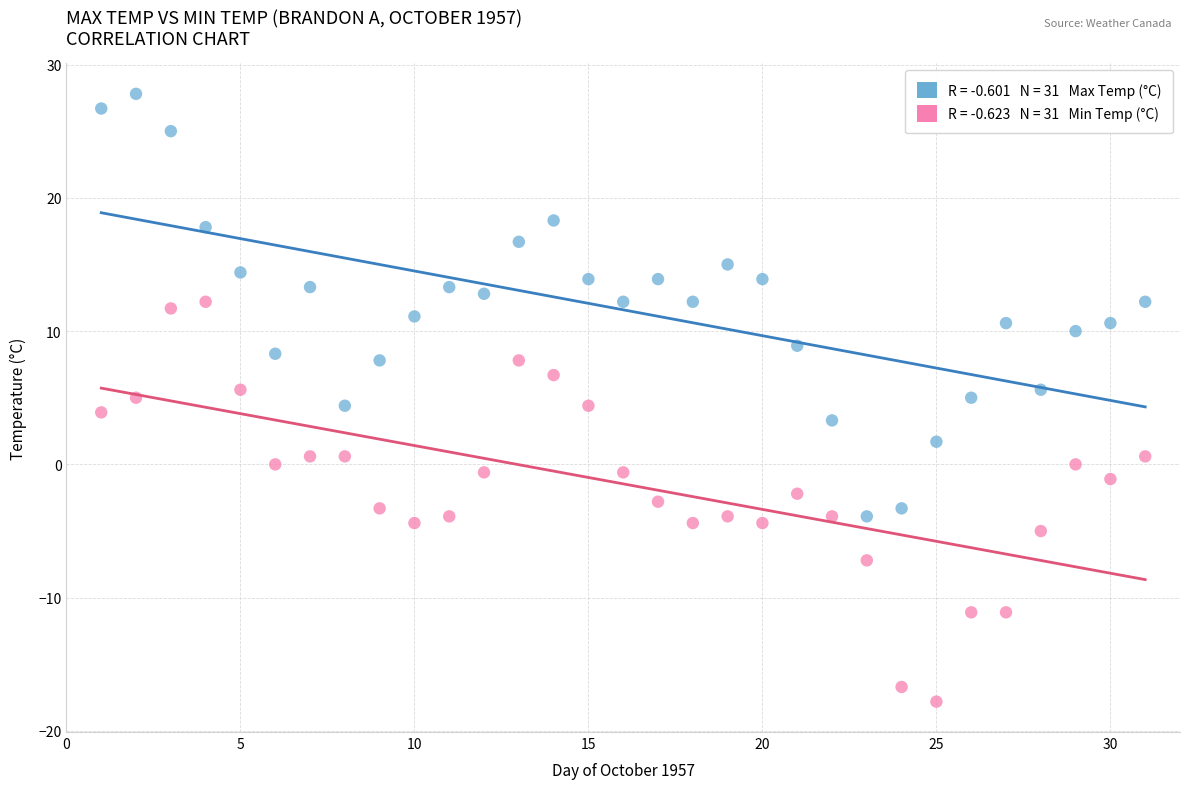

Across all data points, what is the range of X values (max minus min)?

30.0